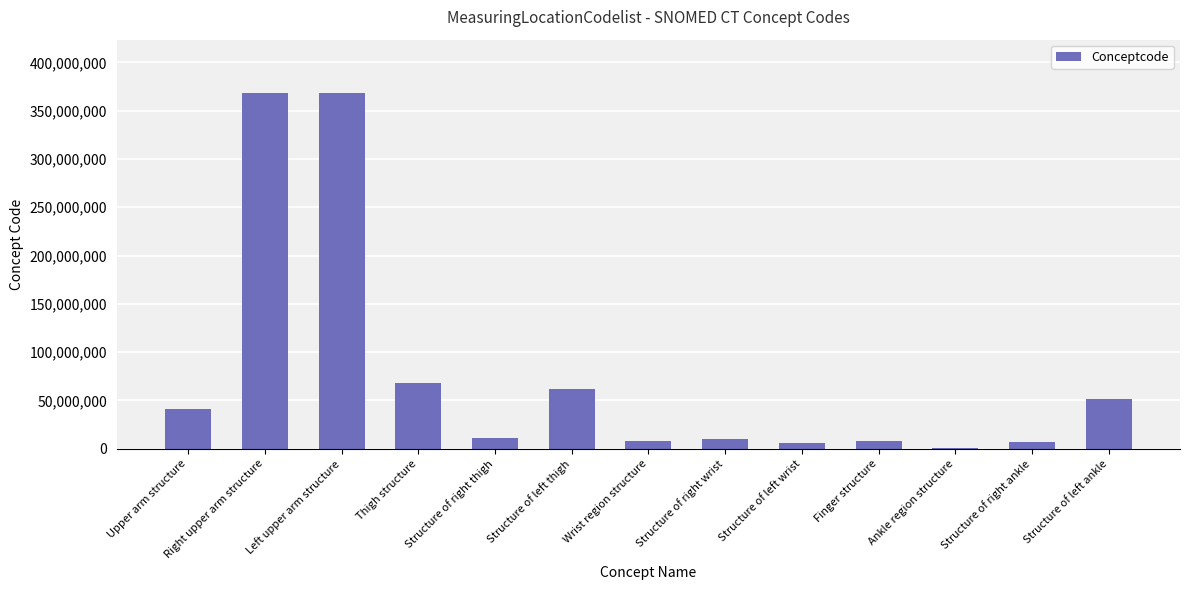

What is the greatest value displayed?

368209003